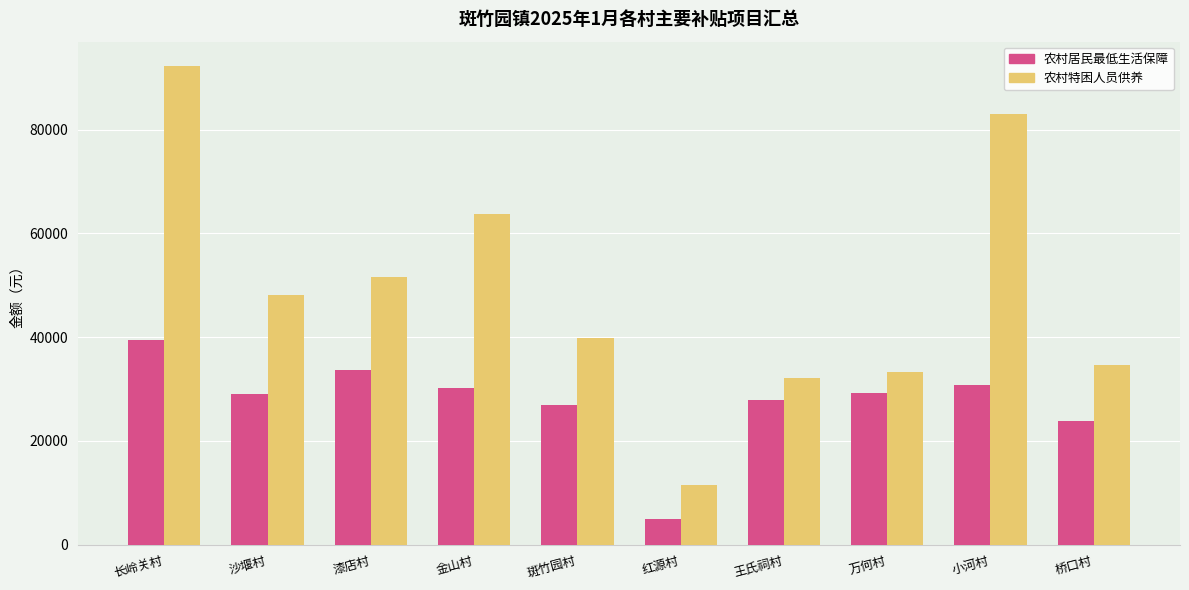

List the series in order of their peak value, highest first.

农村特困人员供养, 农村居民最低生活保障